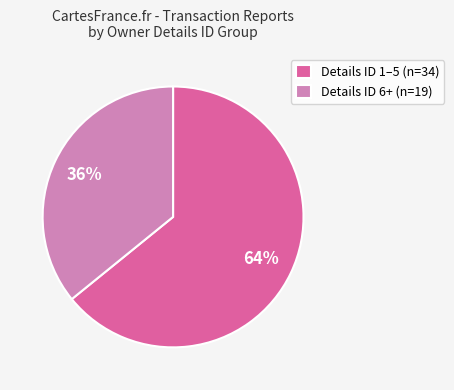

Do Details ID 6+ (n=19) and Details ID 1–5 (n=34) together represent more than half of the pie?

Yes